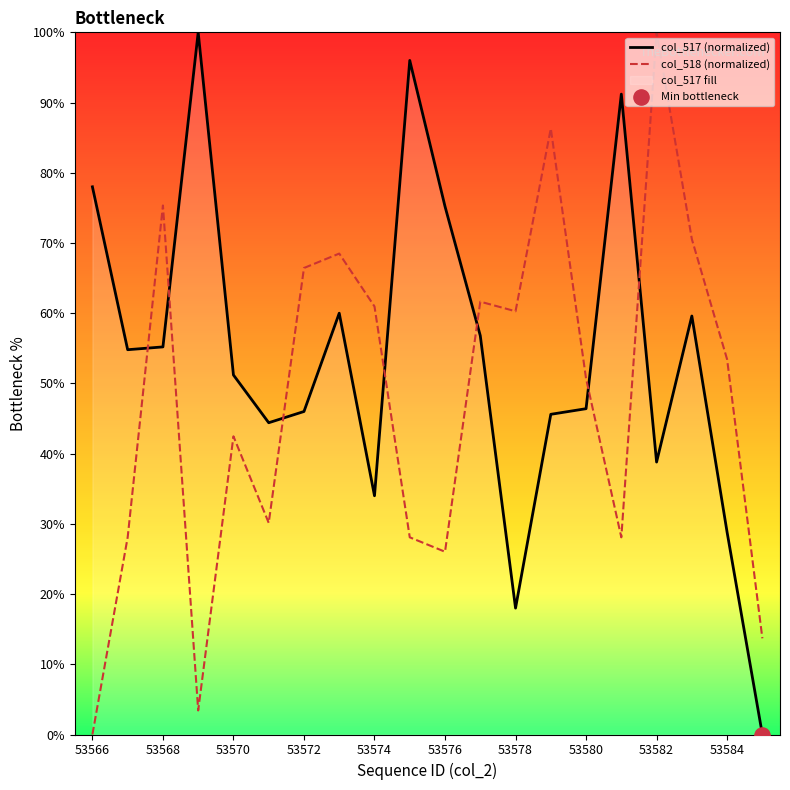

What is the total value across all series at 53584?

82.2